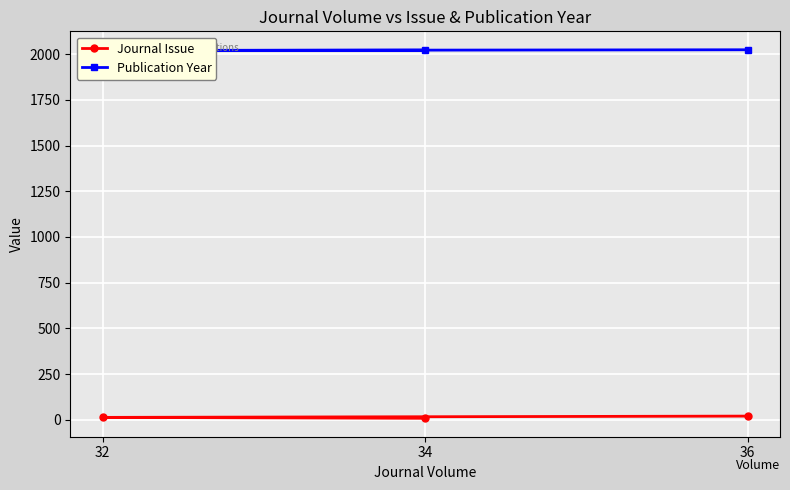

At 32, list the series in order from largest to smallest.

Publication Year, Journal Issue